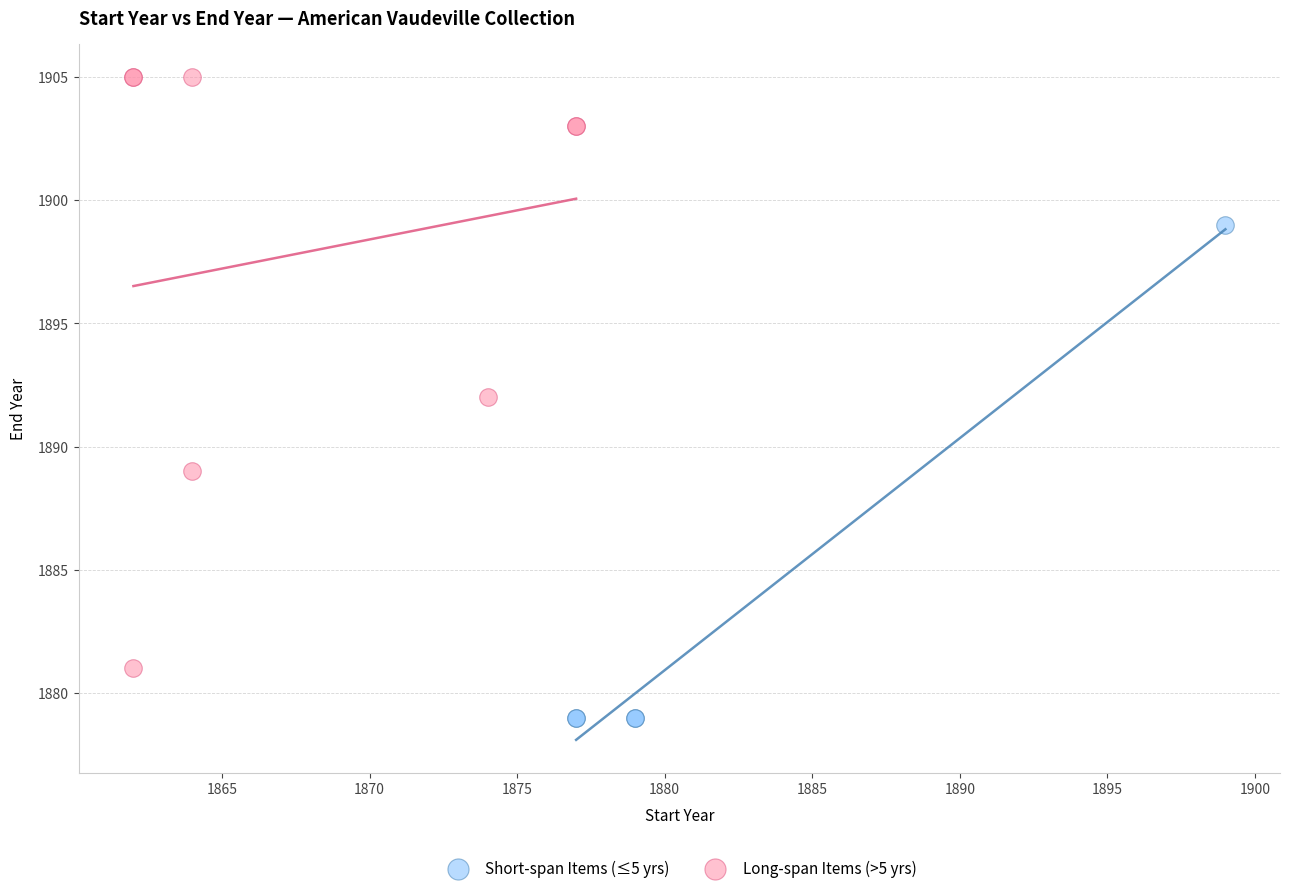

Which series contains the lowest Y value?

Short-span Items (≤5 yrs)